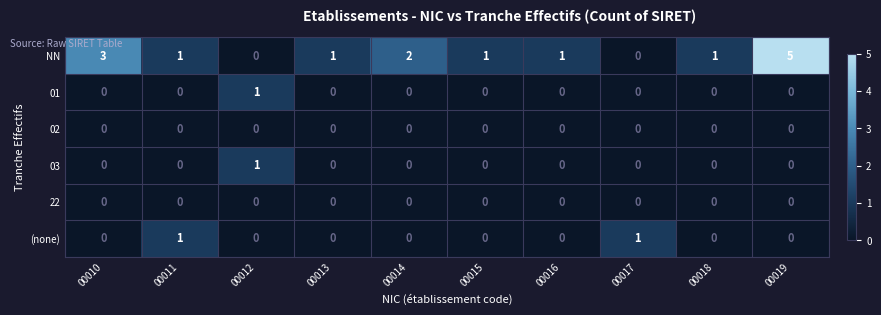

Between 00011 and 00018, which series saw the biggest shift?

(none)